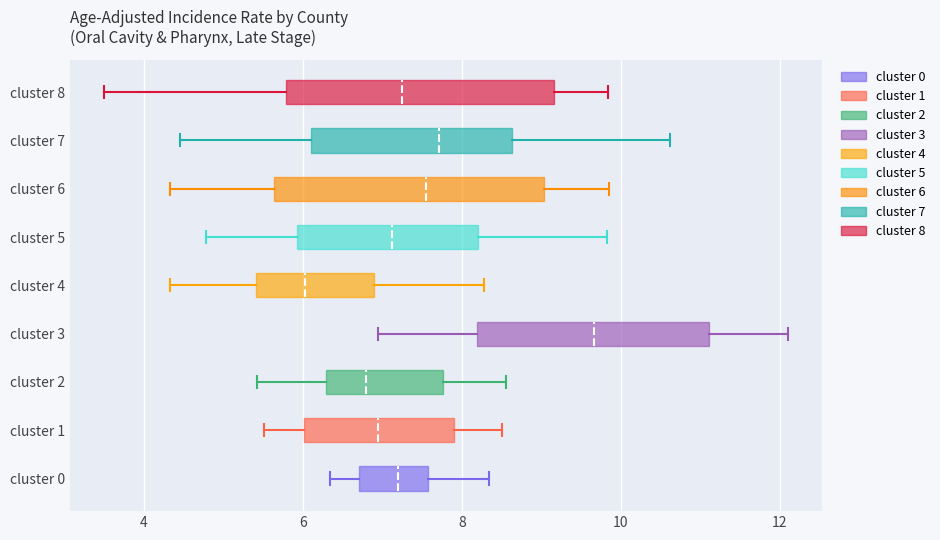

Reading bottom to top, read every box against the x-axis: the position of its median line, the range the box covers, and the ends of its whiskers. The values are not printed on the chart, so give them approximately, as read against the axis.

cluster 0: median 7.2, box 6.8 to 7.6, whiskers 6.4 to 8.4
cluster 1: median 7.0, box 6.0 to 8.0, whiskers 5.6 to 8.6
cluster 2: median 6.8, box 6.2 to 7.8, whiskers 5.4 to 8.6
cluster 3: median 9.6, box 8.2 to 11.2, whiskers 7.0 to 12.0
cluster 4: median 6.0, box 5.4 to 6.8, whiskers 4.4 to 8.2
cluster 5: median 7.2, box 6.0 to 8.2, whiskers 4.8 to 9.8
cluster 6: median 7.6, box 5.6 to 9.0, whiskers 4.4 to 9.8
cluster 7: median 7.8, box 6.0 to 8.6, whiskers 4.4 to 10.6
cluster 8: median 7.2, box 5.8 to 9.2, whiskers 3.6 to 9.8